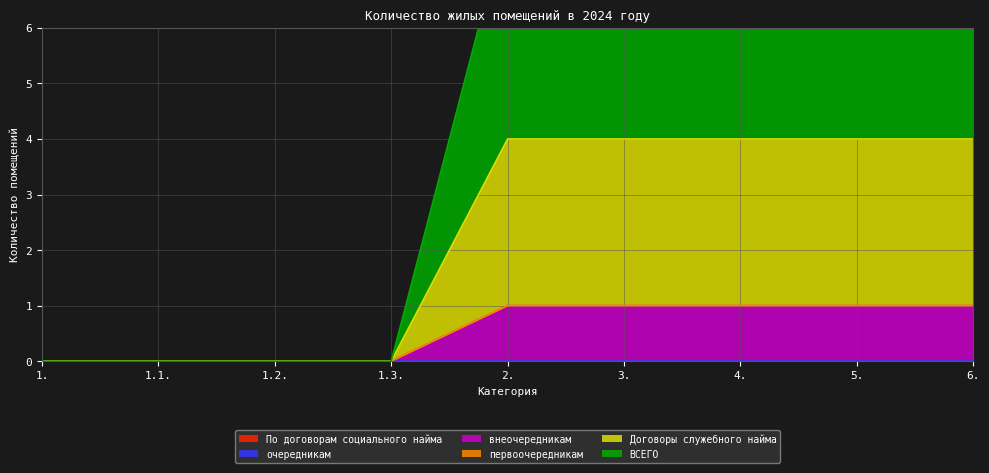

Count the внеочередникам values in the range 0 to 1.

9